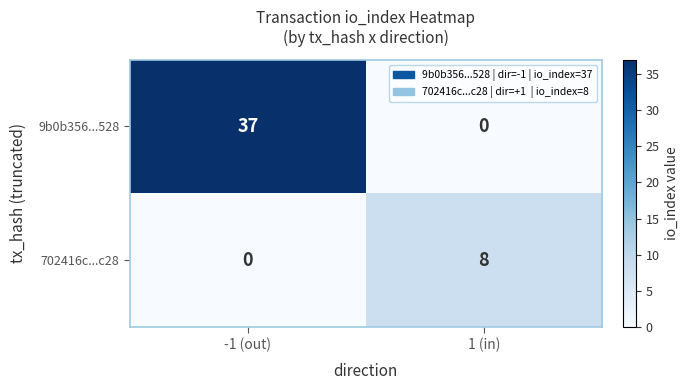

What is the spread (max minus min) of values at -1 (out)?

37